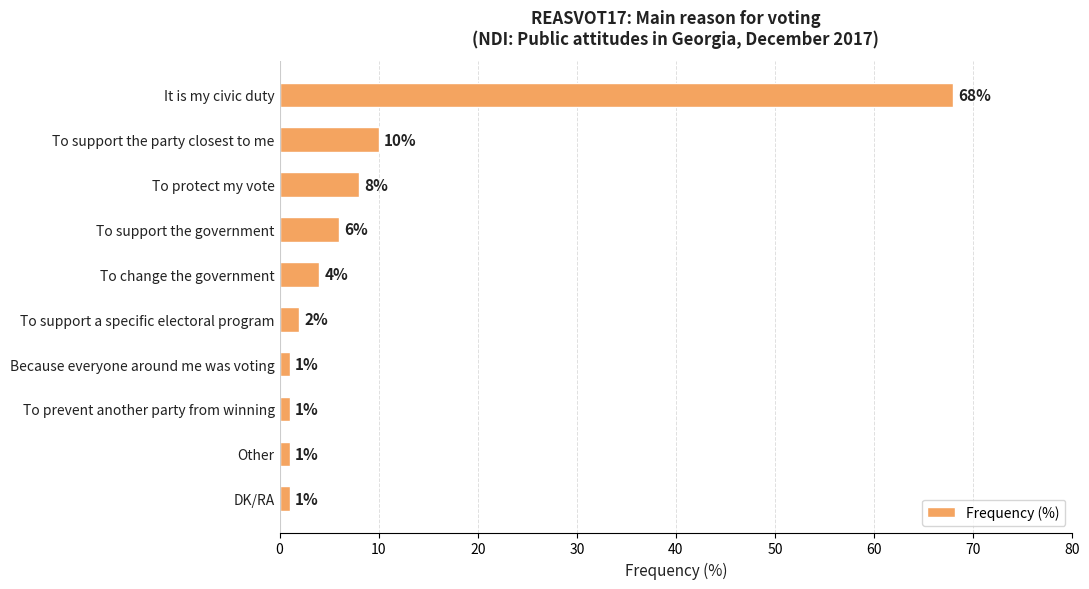

How many categories are shown in the chart?

10